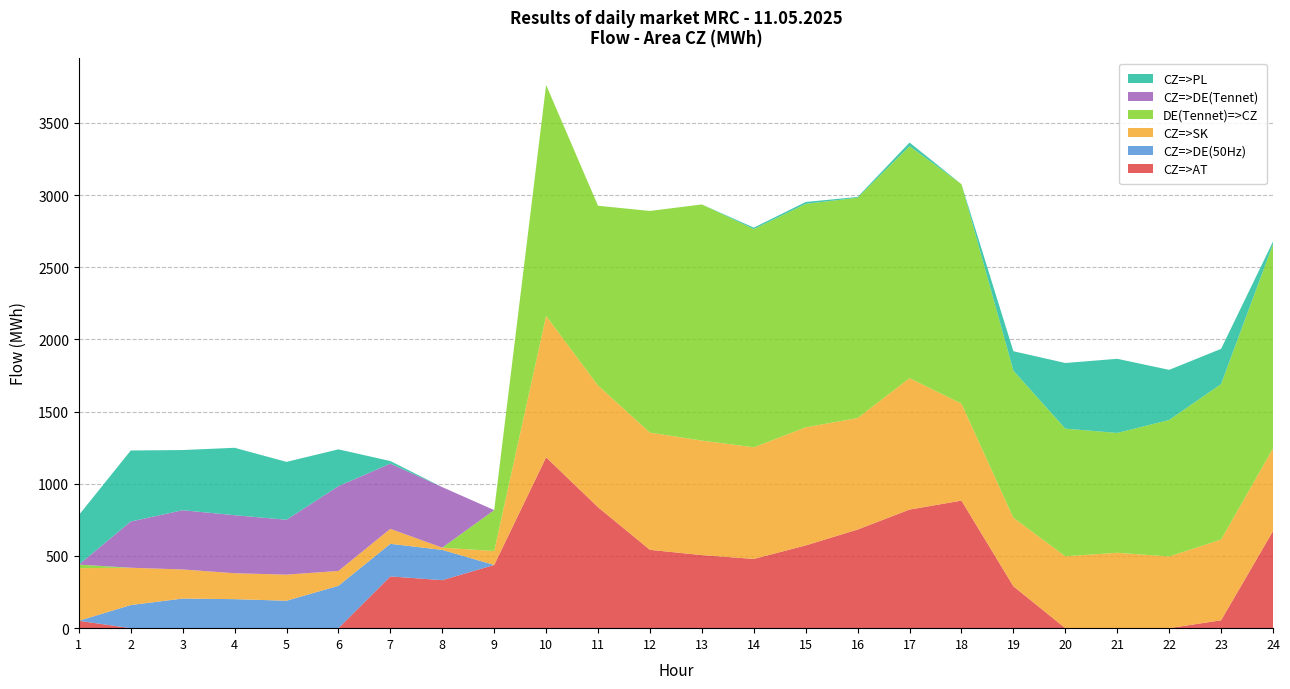

Reading left to right, extract all data points from this chart.

CZ=>AT: 1=51.1	2=0.0	3=0.0	4=0.0	5=0.0	6=0.0	7=358.5	8=332.6	9=437.8	10=1183.6	11=837.9	12=542.6	13=506.1	14=479.6	15=573.3	16=683.2	17=821.6	18=883.5	19=290.1	20=0.0	21=0.0	22=0.0	23=54.7	24=672.7
CZ=>DE(50Hz): 1=0.0	2=160.1	3=205.1	4=201.0	5=190.0	6=293.6	7=225.7	8=209.5	9=0.0	10=0.0	11=0.0	12=0.0	13=0.0	14=0.0	15=0.0	16=0.0	17=0.0	18=0.0	19=0.0	20=0.0	21=0.0	22=0.0	23=0.0	24=0.0
CZ=>SK: 1=364.6	2=258.5	3=201.6	4=179.5	5=180.9	6=102.8	7=104.0	8=15.8	9=96.6	10=979.3	11=843.1	12=811.9	13=793.3	14=773.2	15=818.0	16=772.4	17=910.4	18=671.7	19=474.7	20=497.8	21=522.3	22=496.6	23=559.1	24=572.5
DE(Tennet)=>CZ: 1=24.5	2=0.0	3=0.0	4=0.0	5=0.0	6=0.0	7=0.0	8=0.0	9=283.4	10=1600.3	11=1244.9	12=1535.5	13=1635.7	14=1511.3	15=1547.6	16=1526.0	17=1606.6	18=1520.1	19=1019.1	20=884.4	21=830.0	22=945.6	23=1077.0	24=1414.8
CZ=>DE(Tennet): 1=0.0	2=320.1	3=410.3	4=402.0	5=380.0	6=587.3	7=451.5	8=419.0	9=0.0	10=0.0	11=0.0	12=0.0	13=0.0	14=0.0	15=0.0	16=0.0	17=0.0	18=0.0	19=0.0	20=0.0	21=0.0	22=0.0	23=0.0	24=0.0
CZ=>PL: 1=343.0	2=492.2	3=416.8	4=467.0	5=400.9	6=255.0	7=17.9	8=0.0	9=0.0	10=0.0	11=0.0	12=0.0	13=0.0	14=10.3	15=13.1	16=5.5	17=25.3	18=0.0	19=134.4	20=454.6	21=513.6	22=347.1	23=243.9	24=17.9